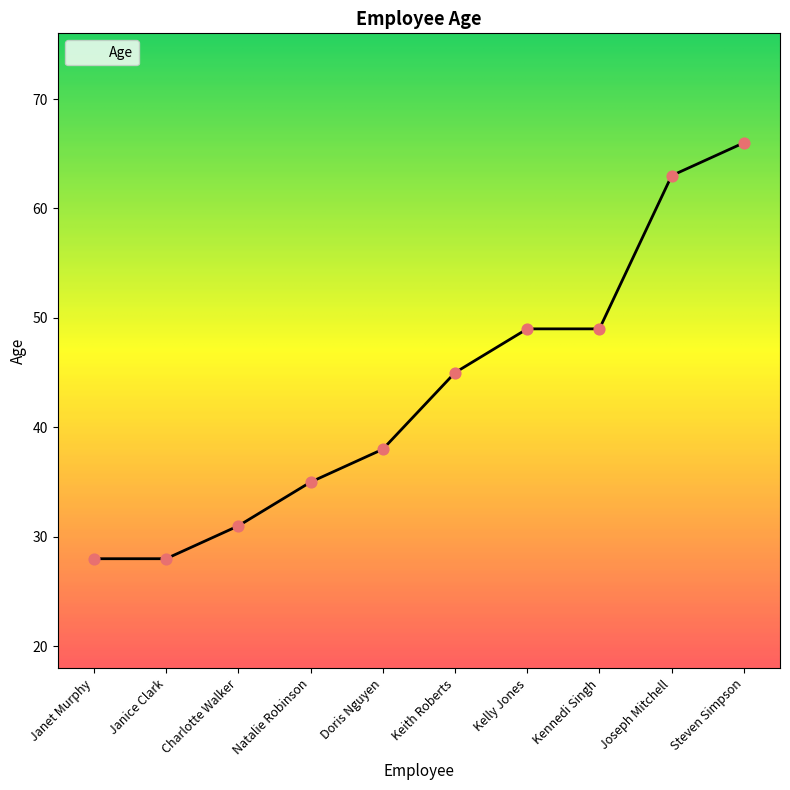

What is the change in value from Kennedi Singh to Joseph Mitchell?

+14